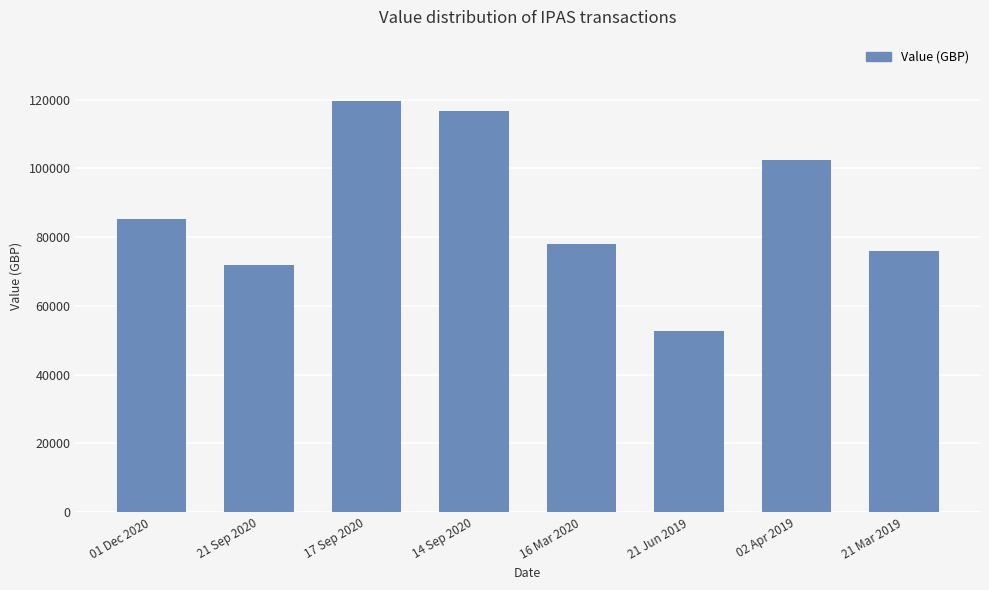

What is the maximum value shown in the chart?

119513